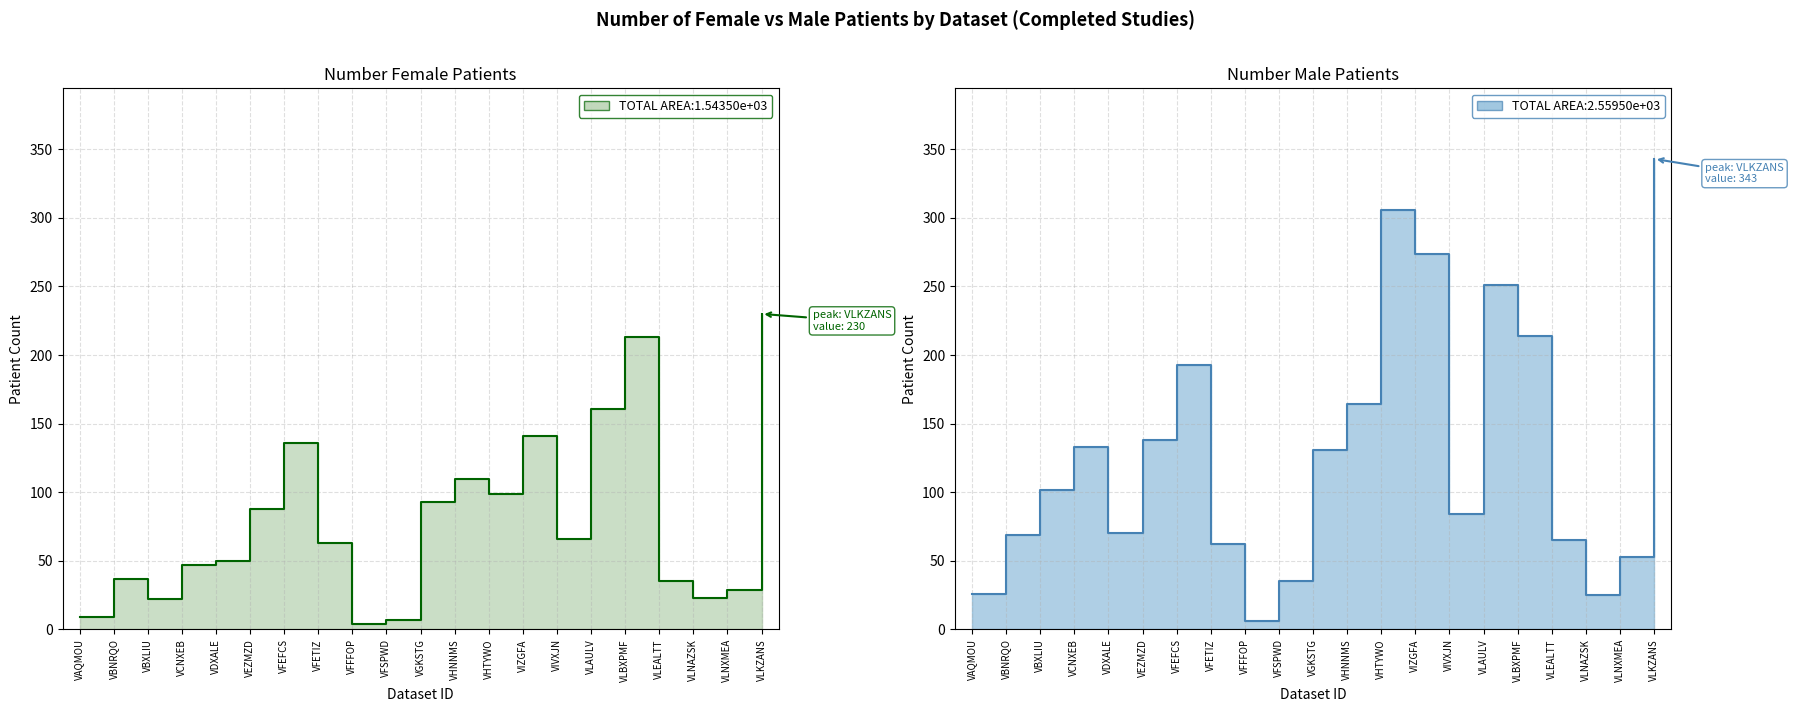

The Number Male Patients series shows 109 at VFETIZ. True or false?

False